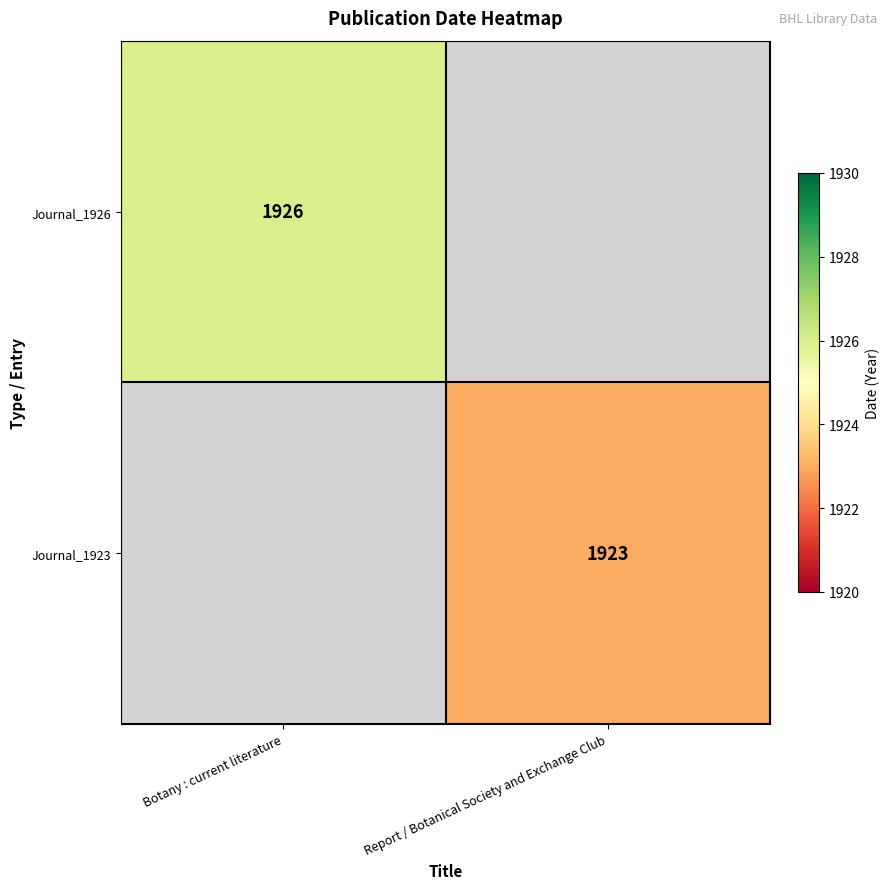

Is it true that Journal_1923 equals 584 at Report / Botanical Society and Exchange Club?

False